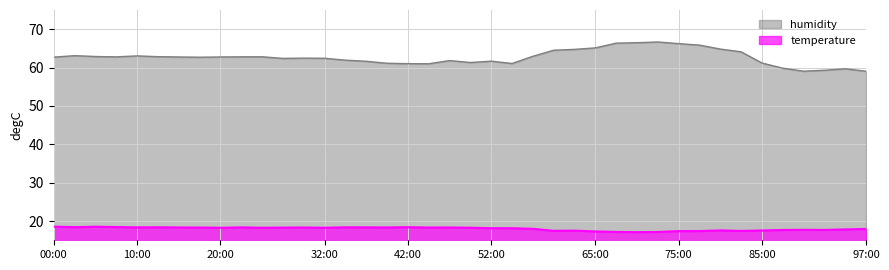

What is the minimum value shown in the chart?

17.1